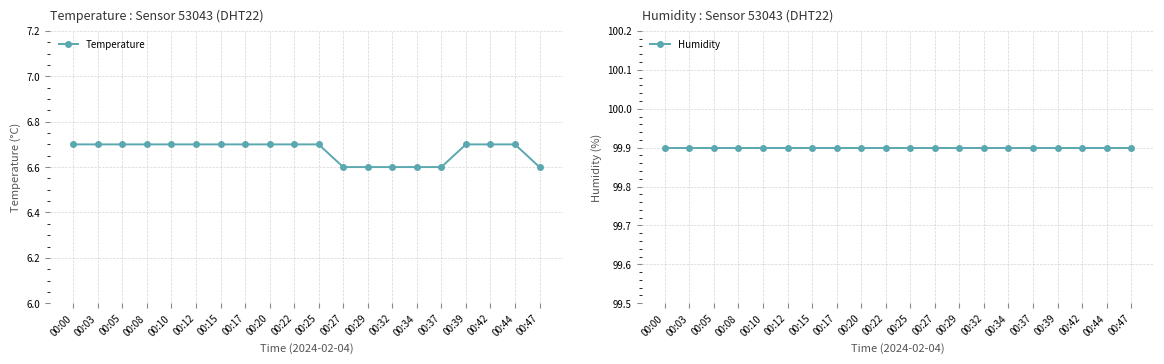

Which category has the lowest value in the Humidity series?

00:00